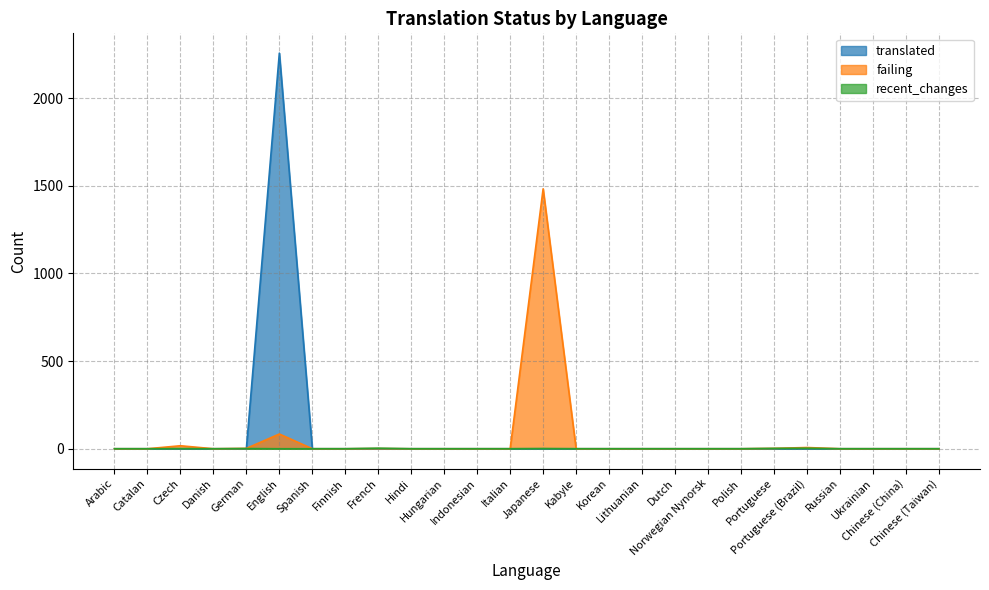

Between which two adjacent categories do failing and translated first intersect?

German and English